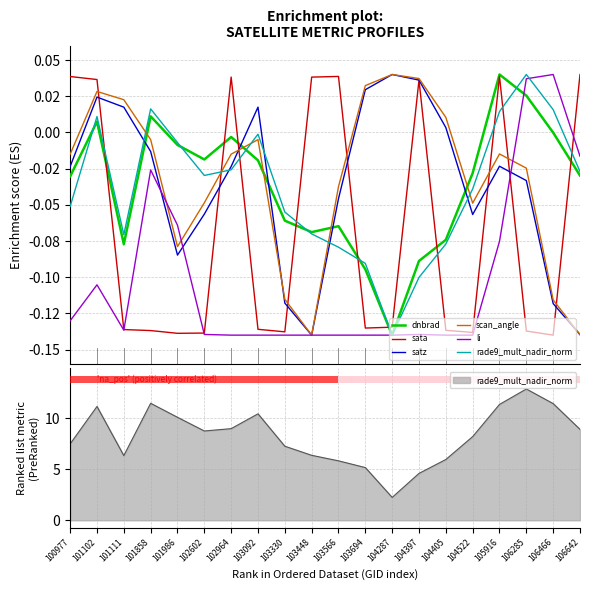

Reading right to left, list all the values displayed in this chart.

dnbrad: -0.0	-0.0	0.0	0.0	-0.0	-0.1	-0.1	-0.1	-0.1	-0.1	-0.1	-0.1	-0.0	-0.0	-0.0	-0.0	0.0	-0.1	0.0	-0.0
sata: 0.0	-0.1	-0.1	0.0	-0.1	-0.1	0.0	-0.1	-0.1	0.0	0.0	-0.1	-0.1	0.0	-0.1	-0.1	-0.1	-0.1	0.0	0.0
satz: -0.1	-0.1	-0.0	-0.0	-0.1	0.0	0.0	0.0	0.0	-0.0	-0.1	-0.1	0.0	-0.0	-0.1	-0.1	-0.0	0.0	0.0	-0.0
scan_angle: -0.1	-0.1	-0.0	-0.0	-0.0	0.0	0.0	0.0	0.0	-0.0	-0.1	-0.1	-0.0	-0.0	-0.0	-0.1	-0.0	0.0	0.0	-0.0
li: -0.0	0.0	0.0	-0.1	-0.1	-0.1	-0.1	-0.1	-0.1	-0.1	-0.1	-0.1	-0.1	-0.1	-0.1	-0.1	-0.0	-0.1	-0.1	-0.1
rade9_mult_nadir_norm: -0.0	0.0	0.0	0.0	-0.0	-0.1	-0.1	-0.1	-0.1	-0.1	-0.1	-0.1	-0.0	-0.0	-0.0	-0.0	0.0	-0.1	0.0	-0.1